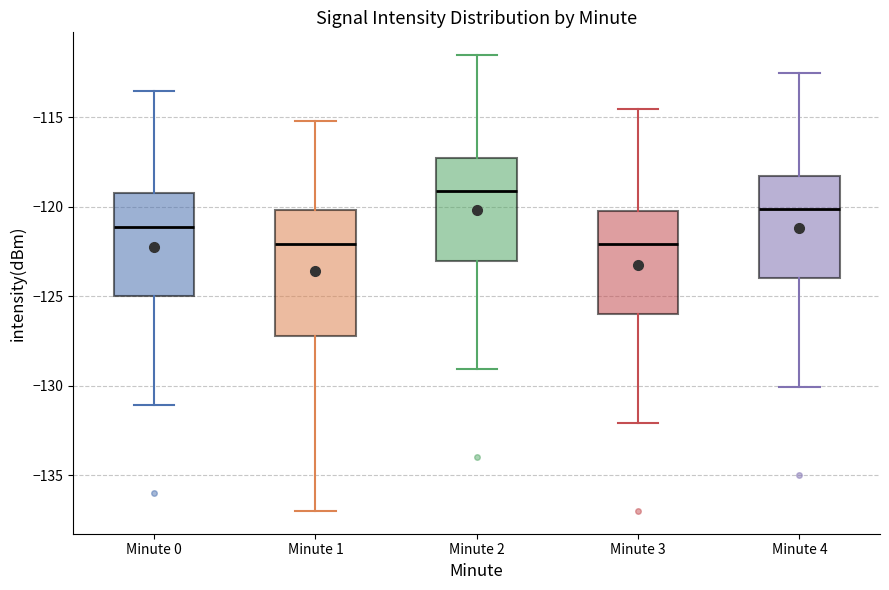

Which box is the tallest, from its lower edge to its upper edge?

Minute 1